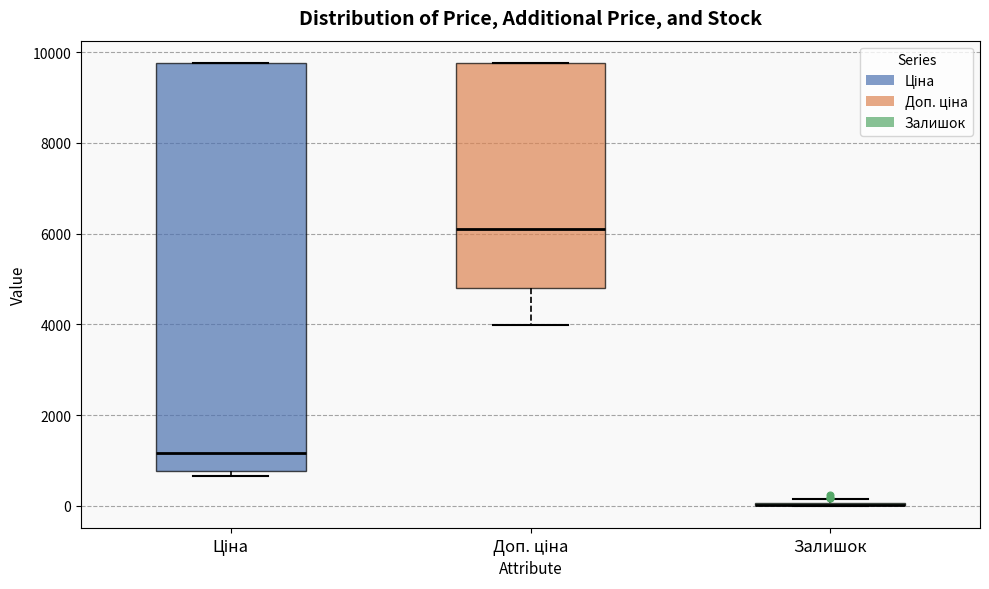

Reading left to right, read every box against the y-axis: the position of its median line, the range the box covers, and the ends of its whiskers. The values are not printed on the chart, so give them approximately, as read against the axis.

Ціна: median 1200, box 800 to 9800, whiskers 600 to 9800
Доп. ціна: median 6200, box 4800 to 9800, whiskers 4000 to 9800
Залишок: box collapsed to a line at 0, whiskers 0 to 200